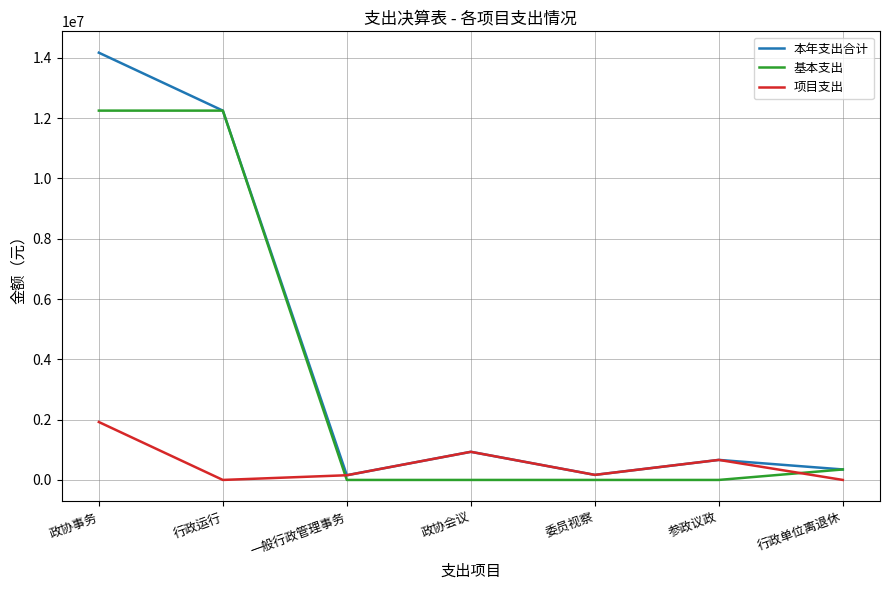

What is the maximum value shown in the chart?

14170344.1